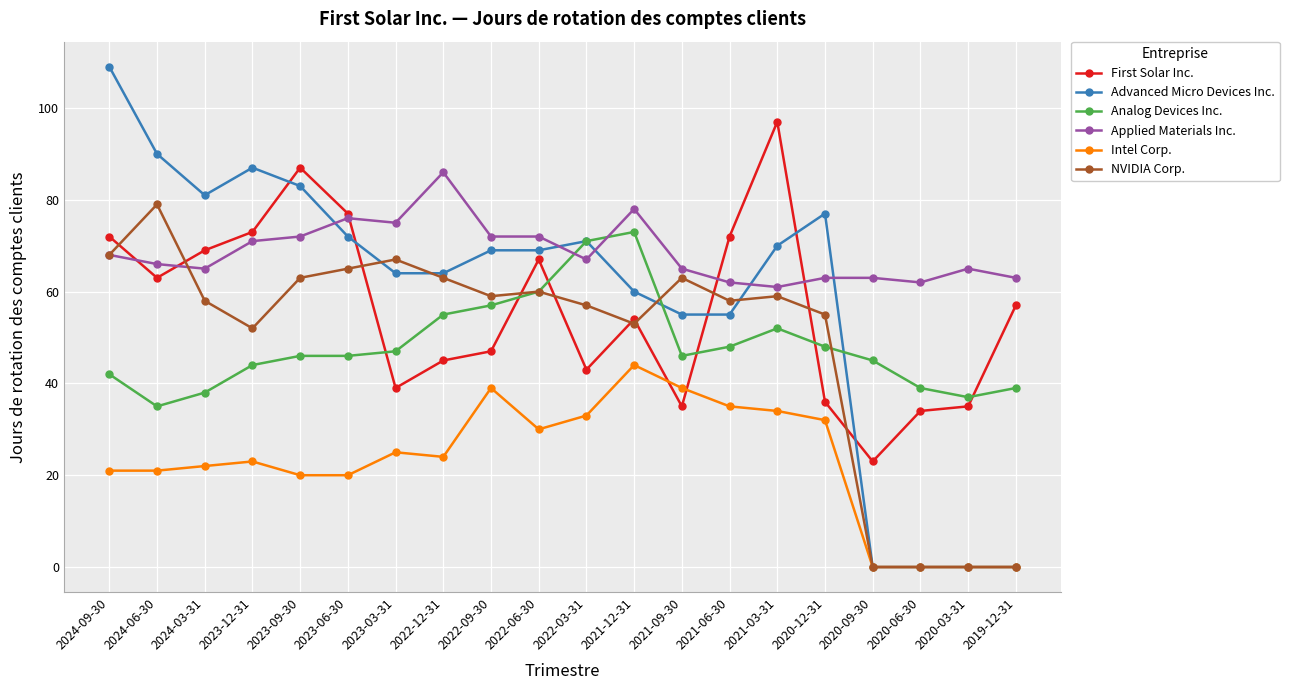

How many intersections are there between First Solar Inc. and Intel Corp.?

2